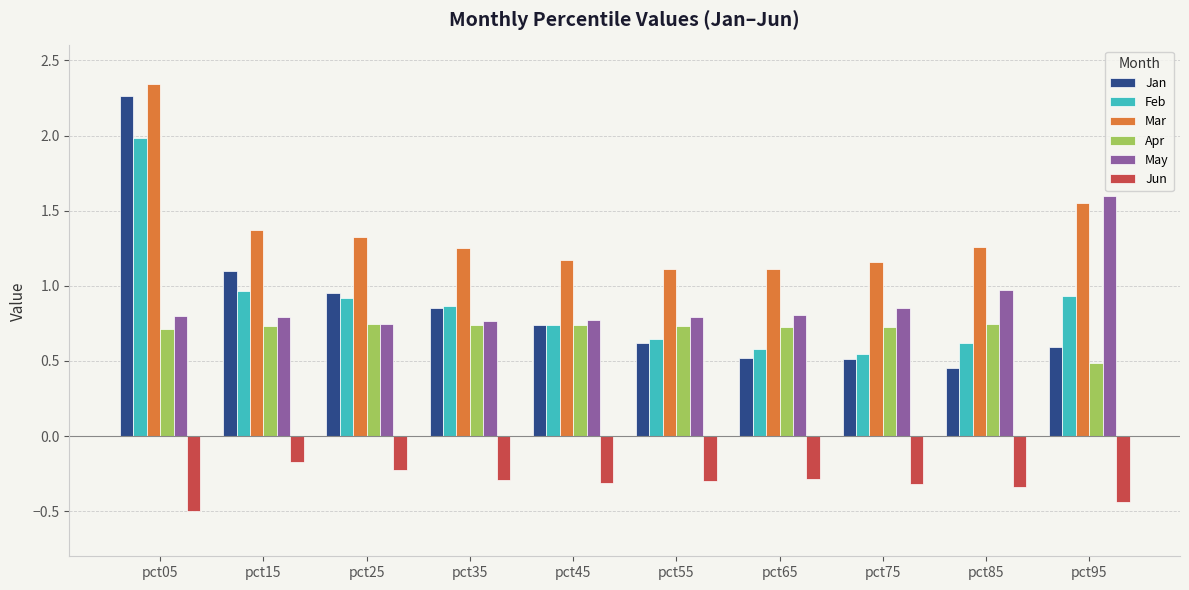

Which series has the widest spread of values?

Jan